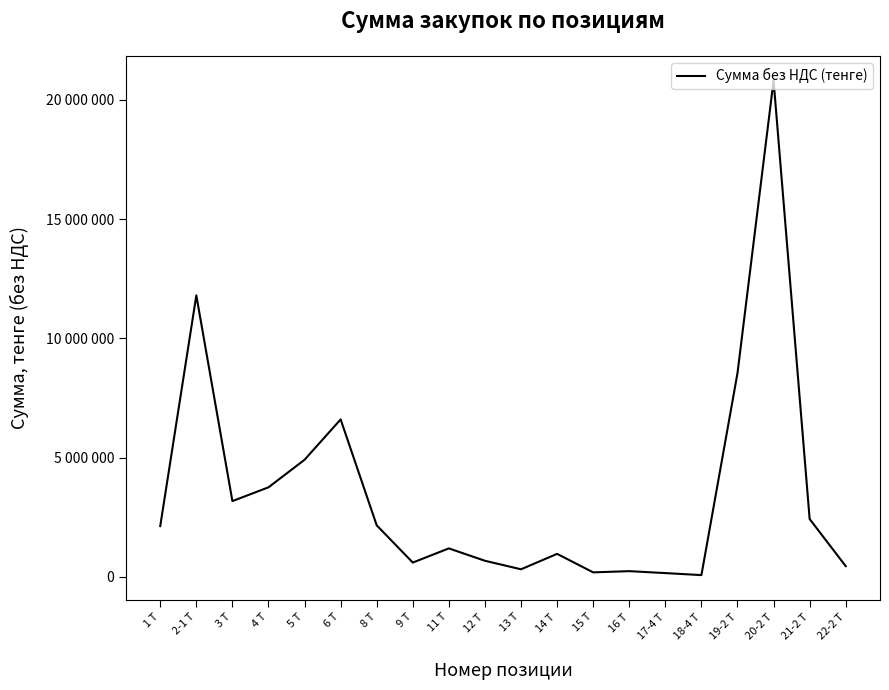

Is this an area chart (filled region under the line)?

No